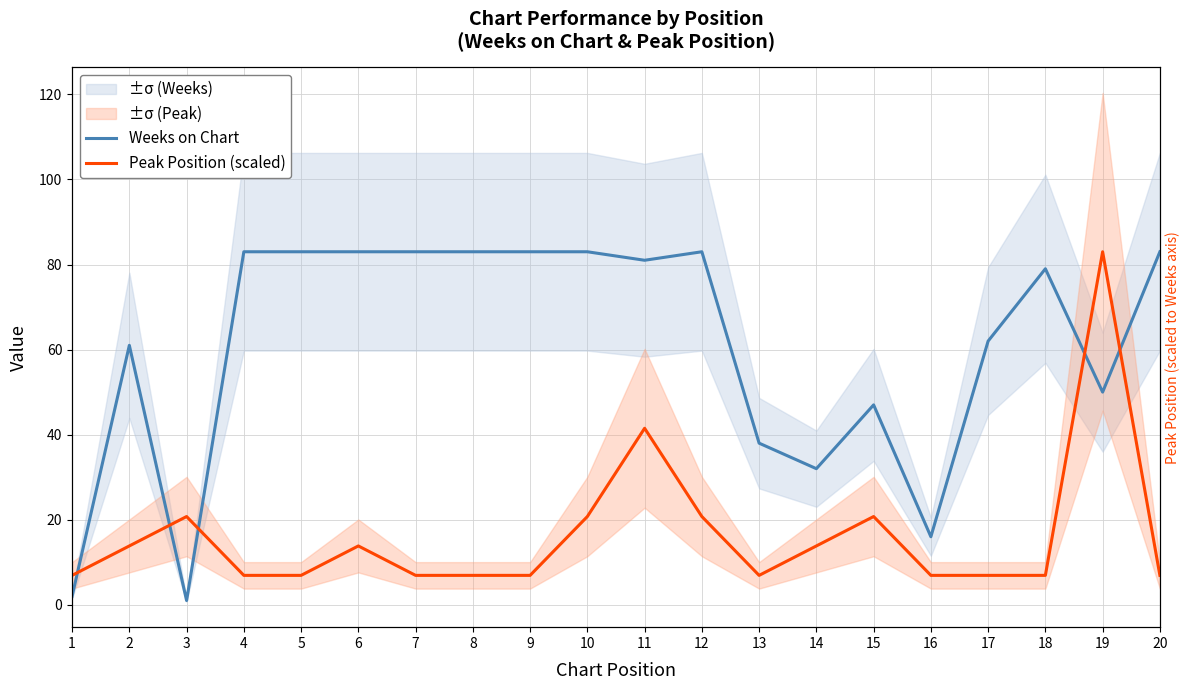

What is the difference between the second highest and second lowest values in the Peak Position (scaled) series?

34.6